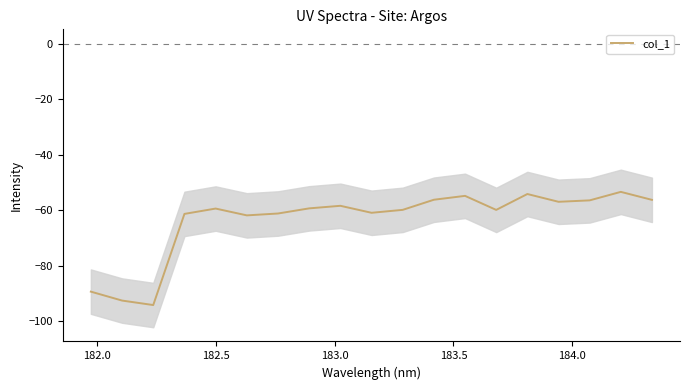

What is the lowest value of the col_1 series?

-94.2